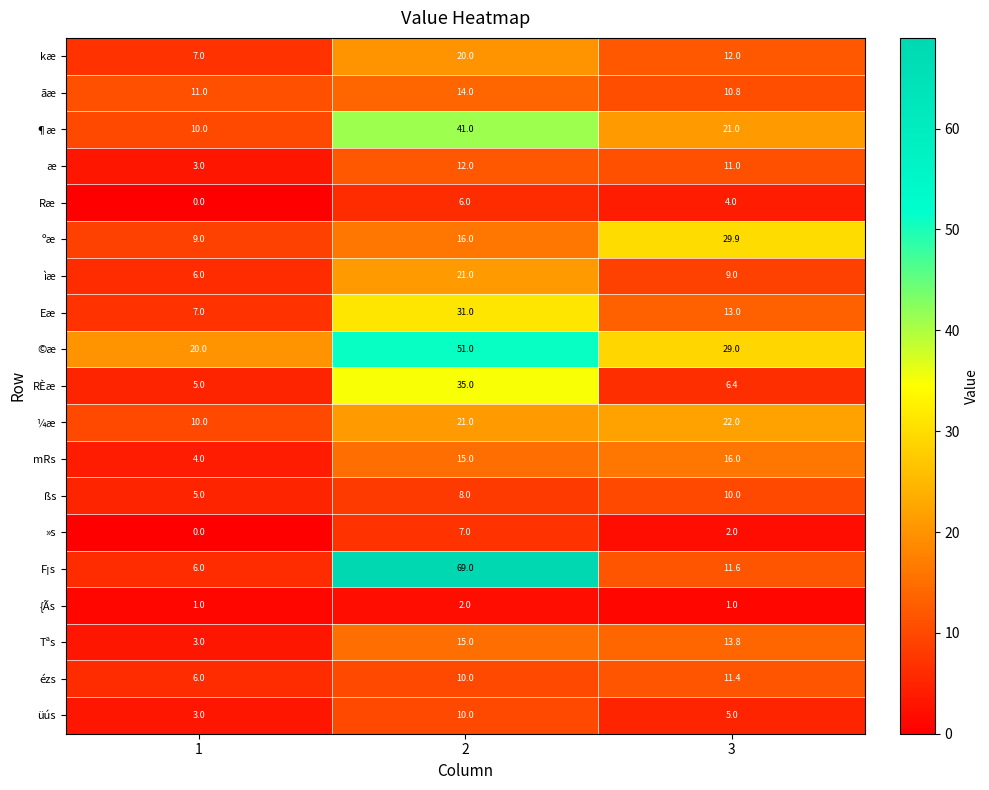

What is the difference between the highest and lowest values at 1?

20.0